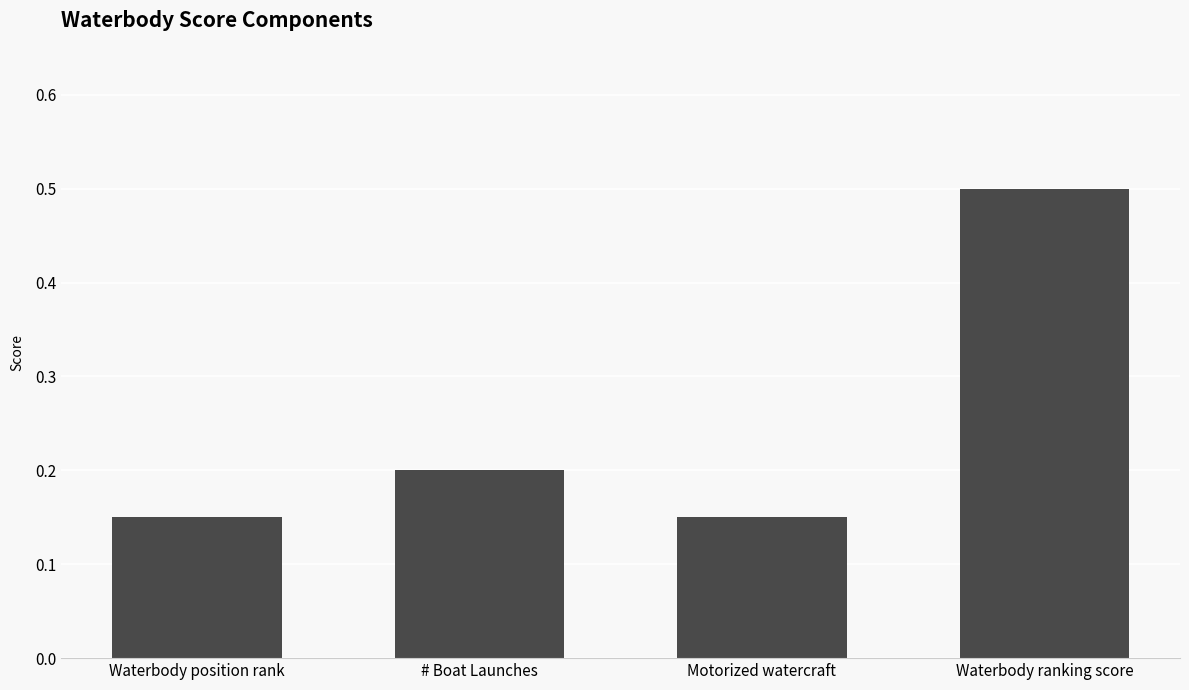

What is the sum of all values?

1.0